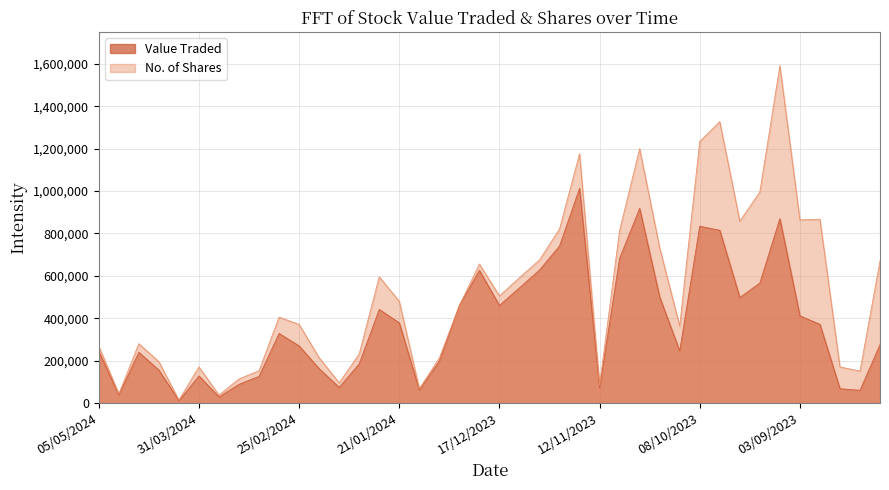

What are all the series names shown in the legend?

Value Traded, No. of Shares